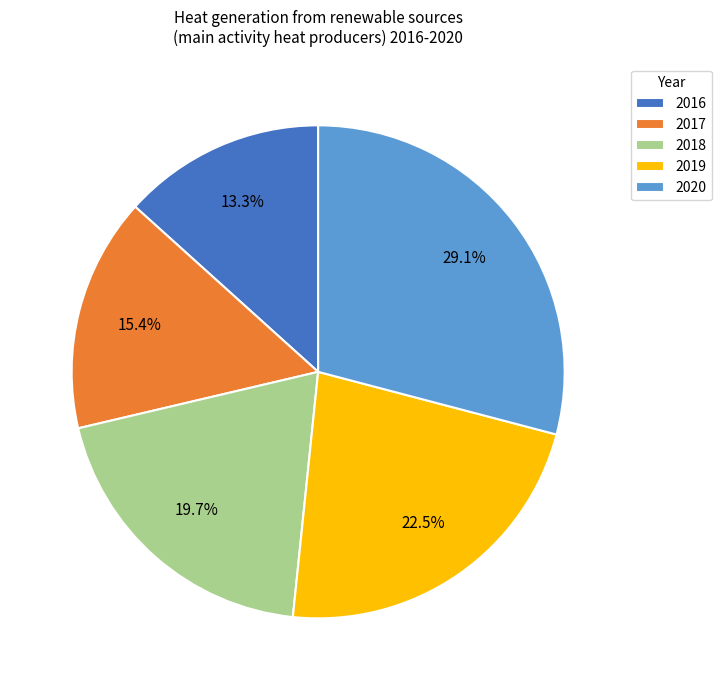

How many segments does this pie chart have?

5